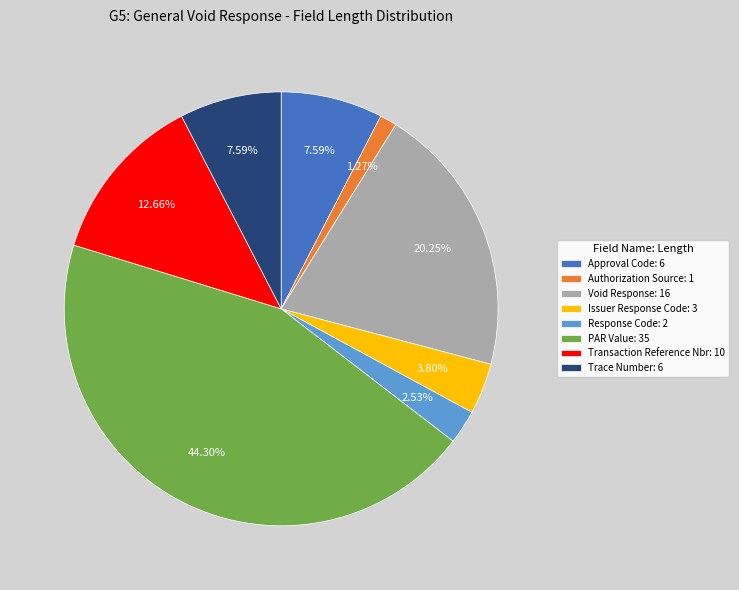

Is there a majority slice in this chart?

No